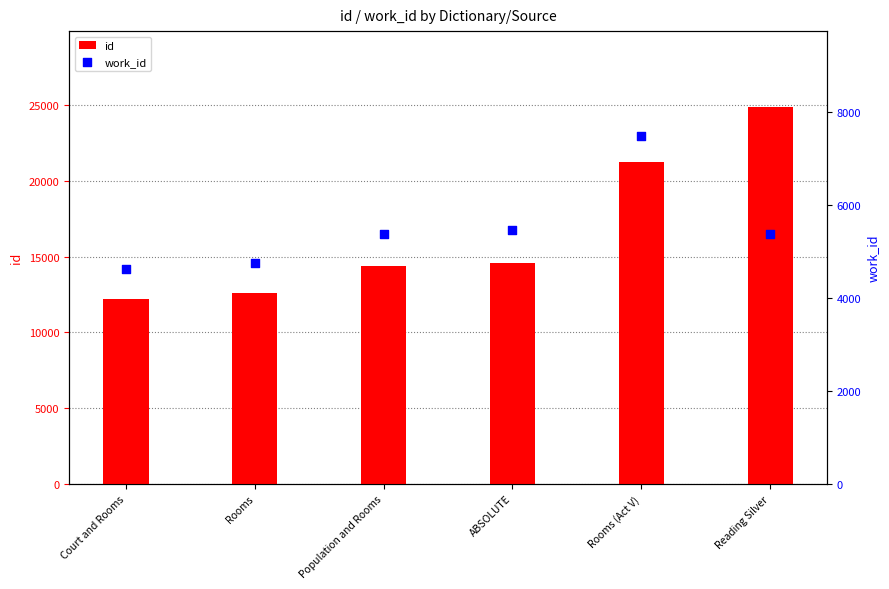

Which series reaches the maximum Y coordinate?

id